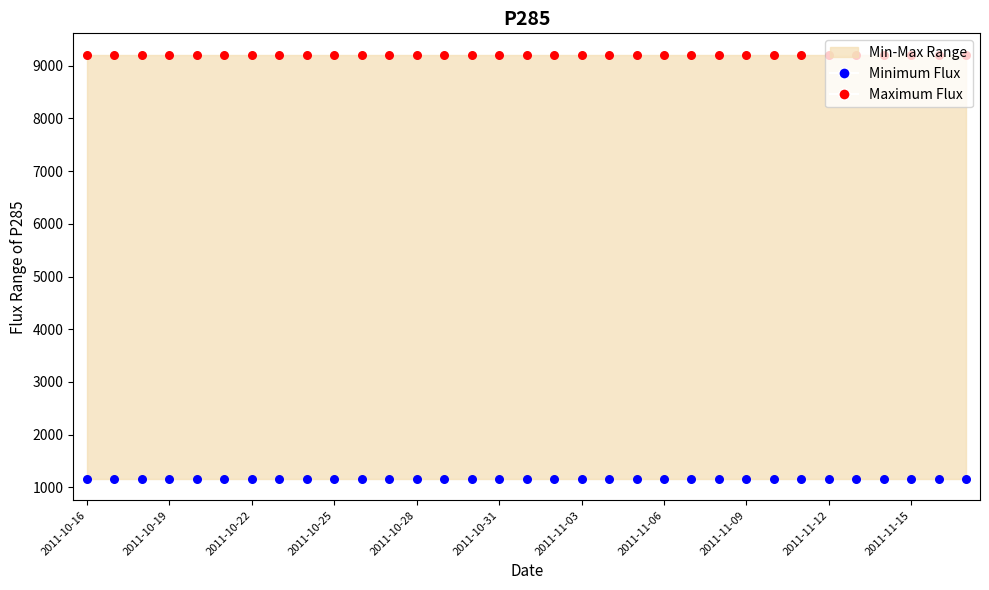

Is the value of Minimum Flux at 2011-10-25 greater than the value of Maximum Flux at 2011-10-19?

No